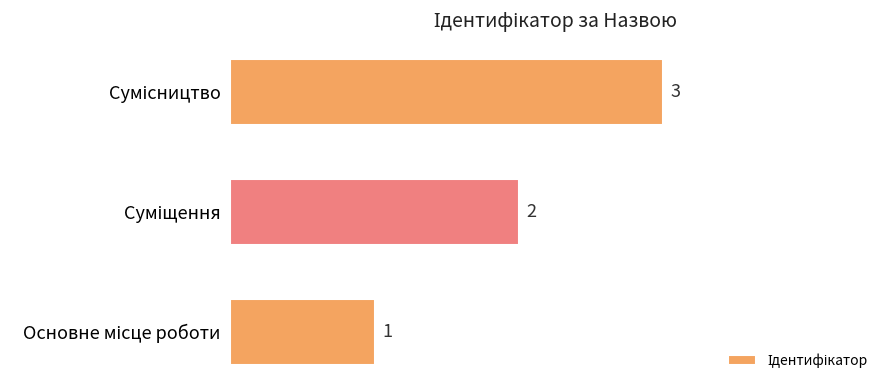

How many values are between 1 and 3?

3